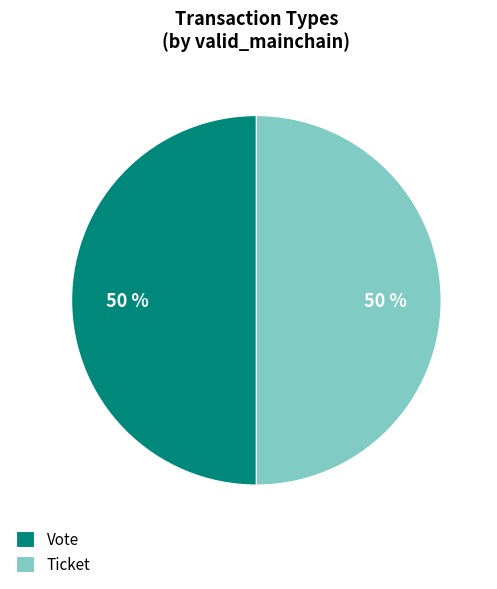

To the nearest percent, what percentage of the pie is Vote?

50%